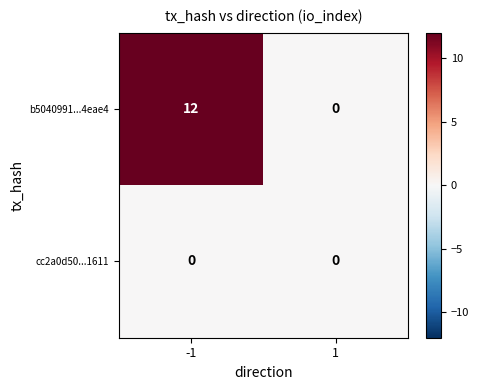

How many categories are shown in the chart?

2